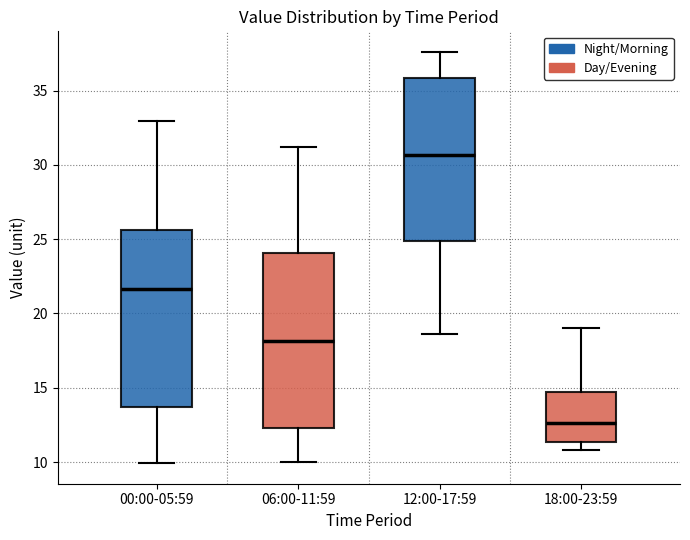

Where is the upper edge of the box for 00:00-05:59 on the y-axis? The values are not printed on the chart, so give them approximately, as read against the axis.

25.5